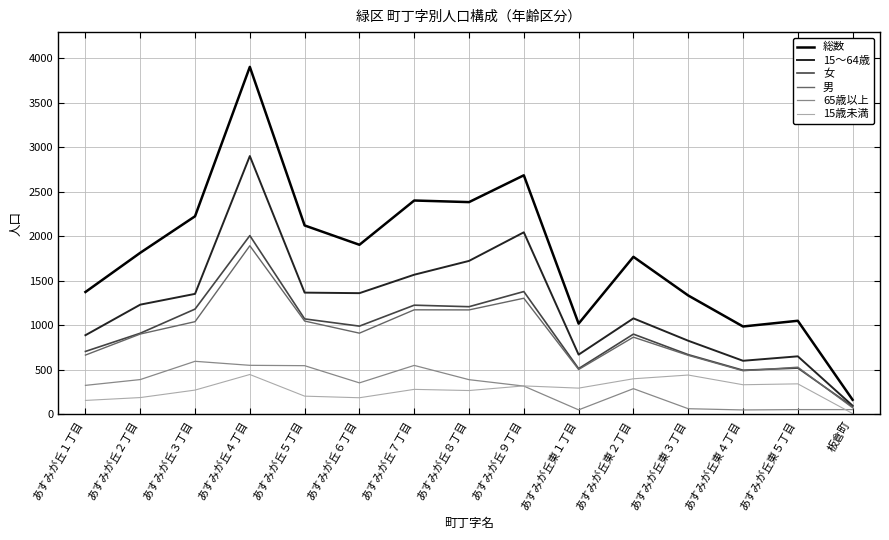

The 15～64歳 series shows 99 at 板倉町. True or false?

True